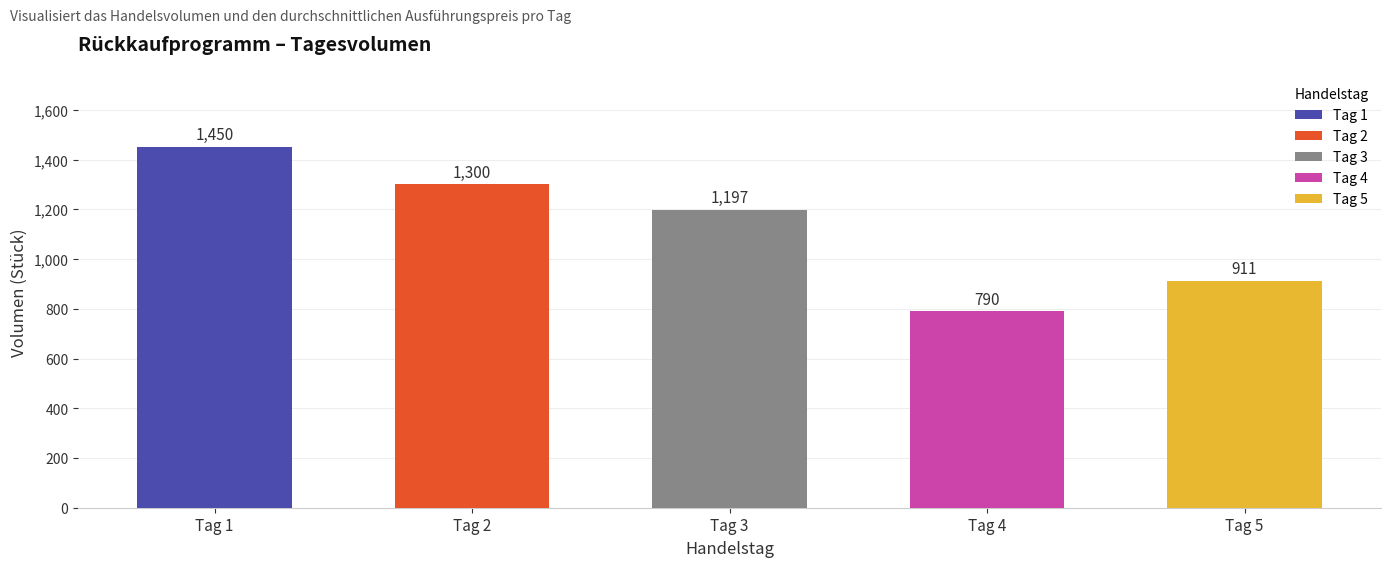

Rank the categories by value from lowest to highest.

Tag 4, Tag 5, Tag 3, Tag 2, Tag 1